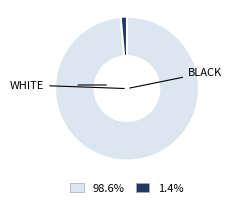

Is there a majority slice in this chart?

Yes